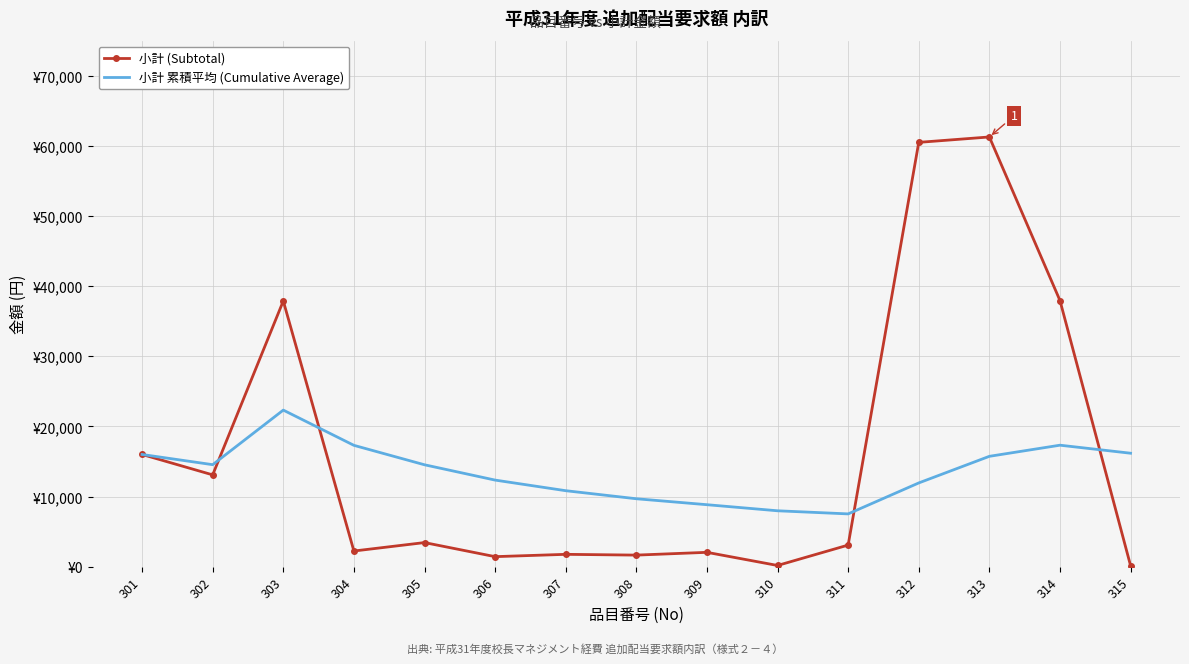

What are all the series names shown in the legend?

小計 (Subtotal), 小計 累積平均 (Cumulative Average)